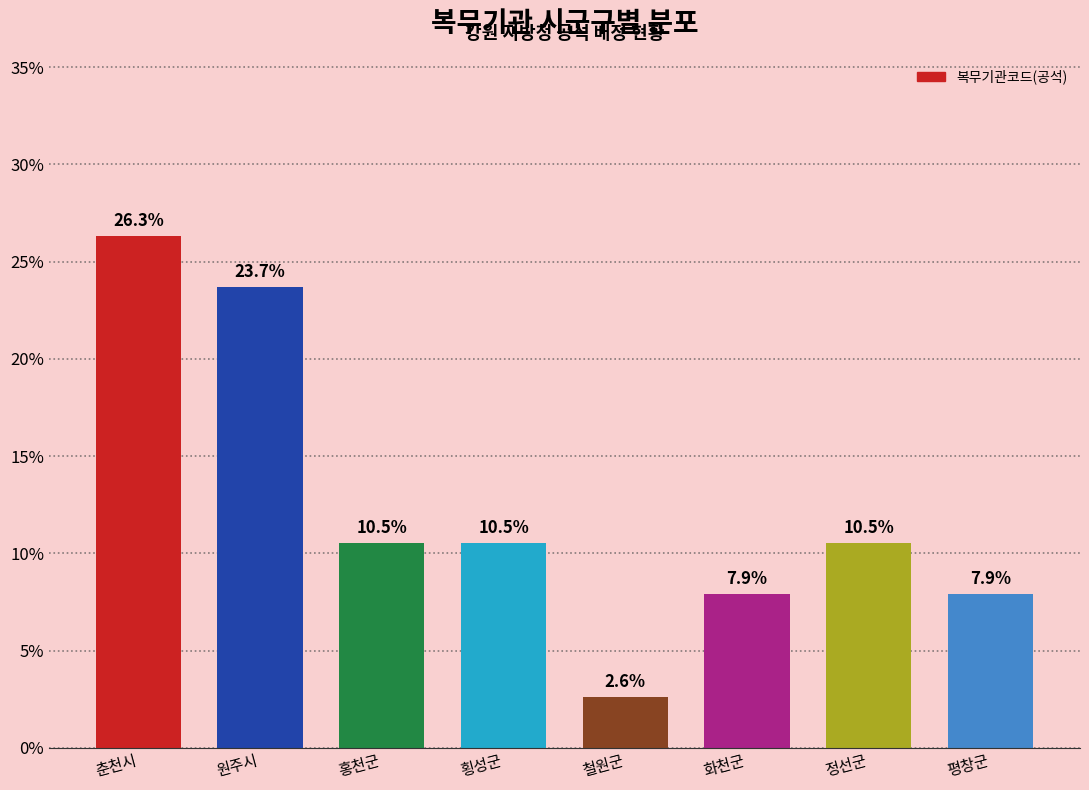

Reading left to right, what are all the values shown in this chart?

26.3	23.7	10.5	10.5	2.6	7.9	10.5	7.9